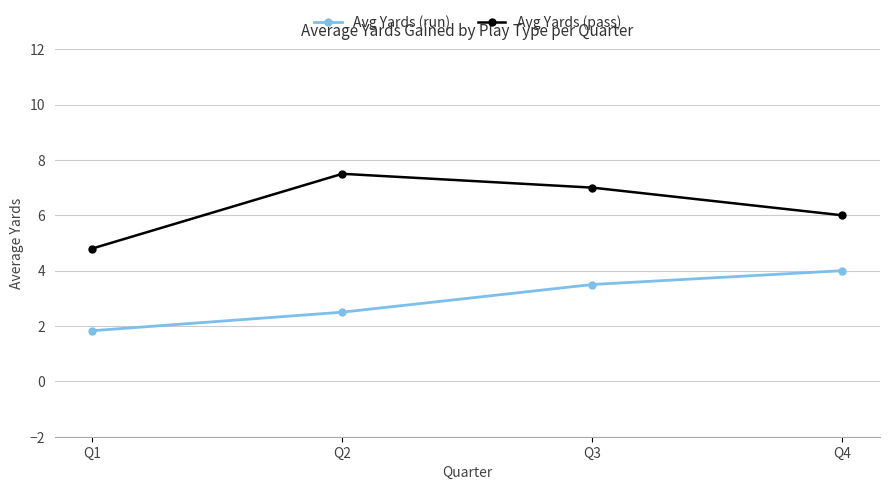

Where is Avg Yards (run) nearest to the value 2?

Q1